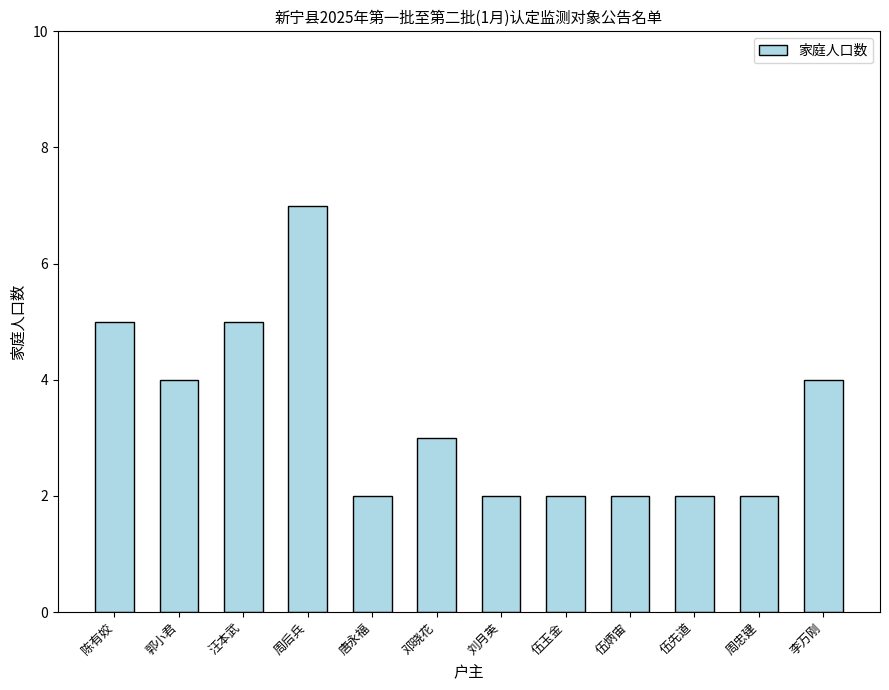

What is the change in value from 郭小君 to 伍炳宙?

-2